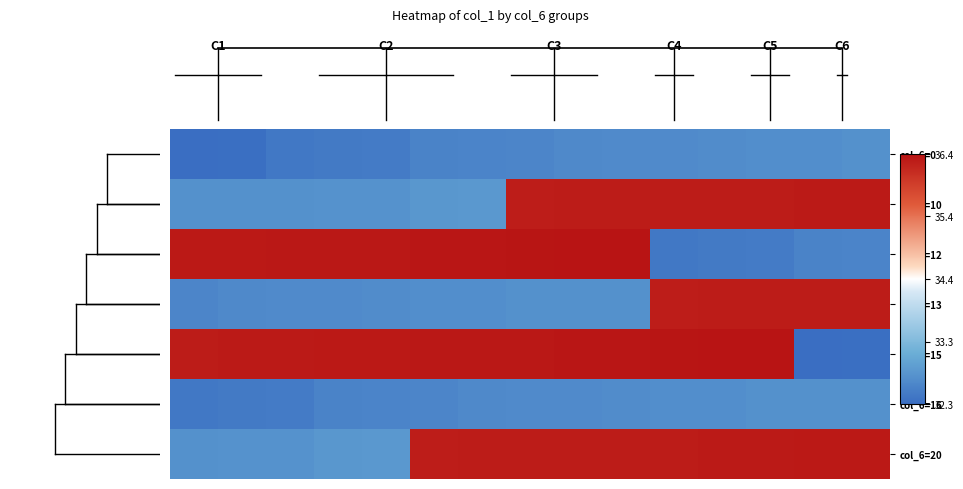

List the series in order of their peak value, highest first.

col_6=12, col_6=15, col_6=20, col_6=10, col_6=13, col_6=16, col_6=0